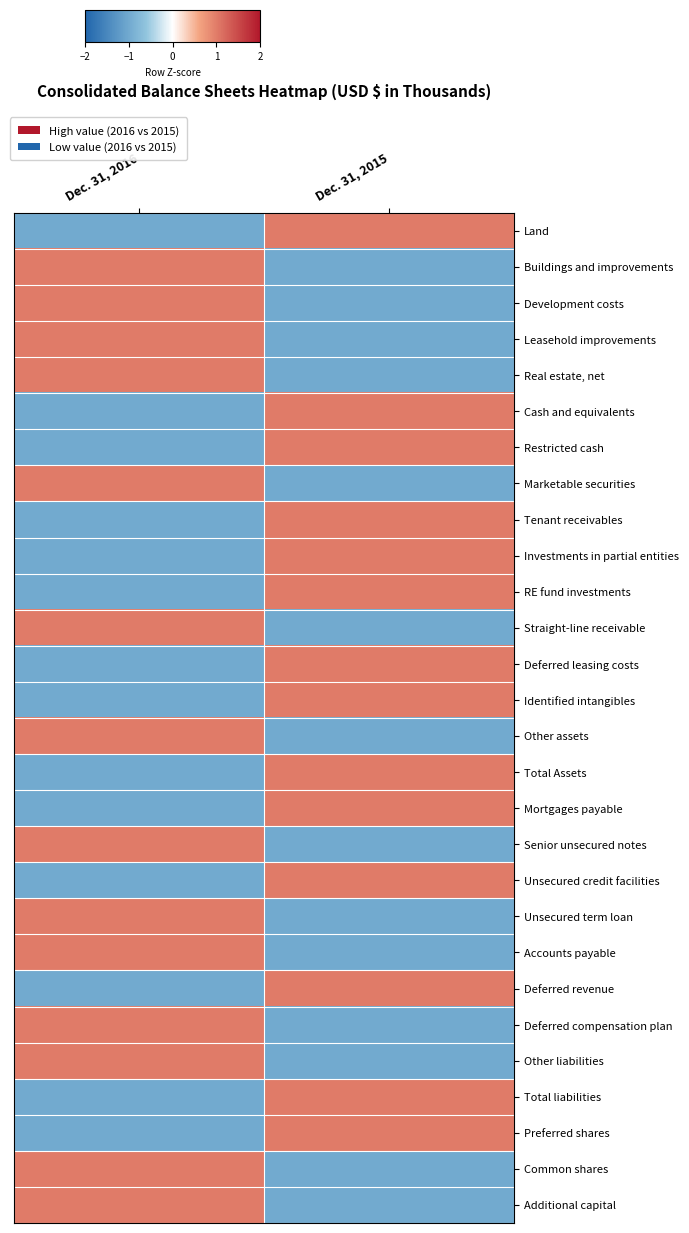

At Dec. 31, 2015, list the series in order from smallest to largest.

Buildings and improvements, Development costs, Leasehold improvements, Real estate, net, Marketable securities, Straight-line receivable, Other assets, Senior unsecured notes, Unsecured term loan, Accounts payable, Deferred compensation plan, Other liabilities, Common shares, Additional capital, Land, Cash and equivalents, Restricted cash, Tenant receivables, Investments in partial entities, RE fund investments, Deferred leasing costs, Identified intangibles, Total Assets, Mortgages payable, Unsecured credit facilities, Deferred revenue, Total liabilities, Preferred shares